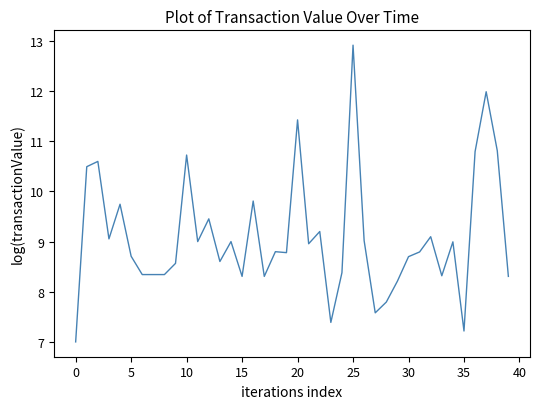

What is the greatest value displayed?

12.9